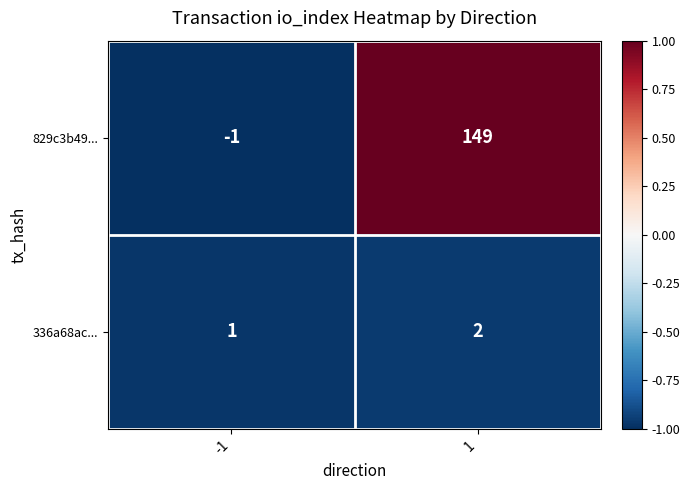

What is the sum of the 336a68ac... values at -1 and 1?

3